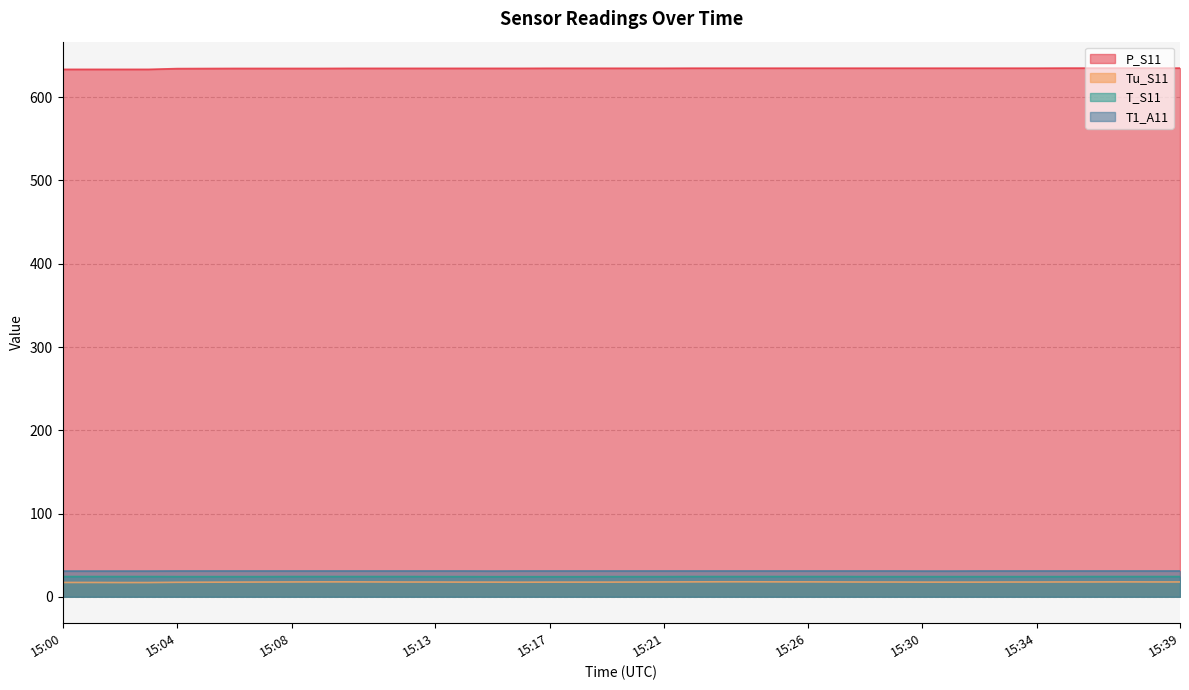

True or false: T_S11 has a value of 24.2 at 15:20.

True